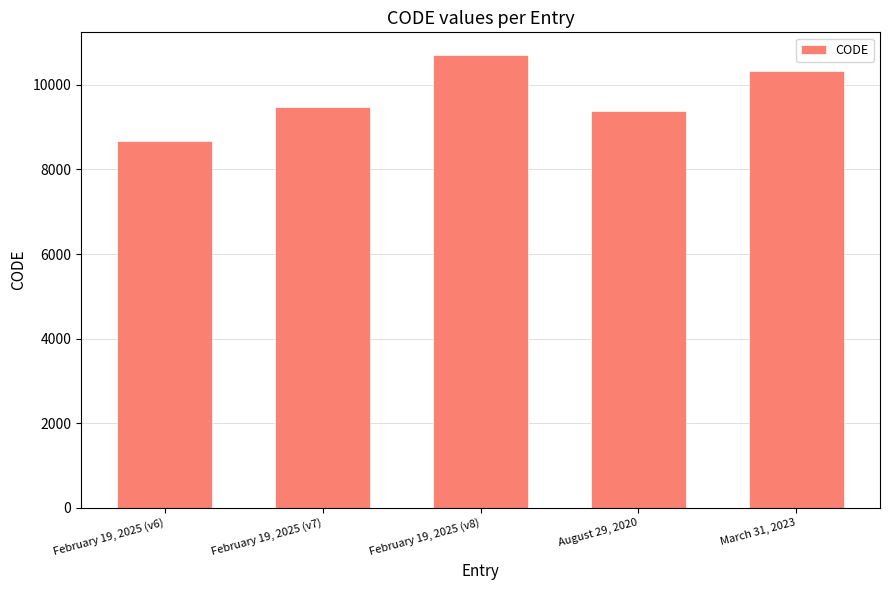

How many bars are there in total?

5